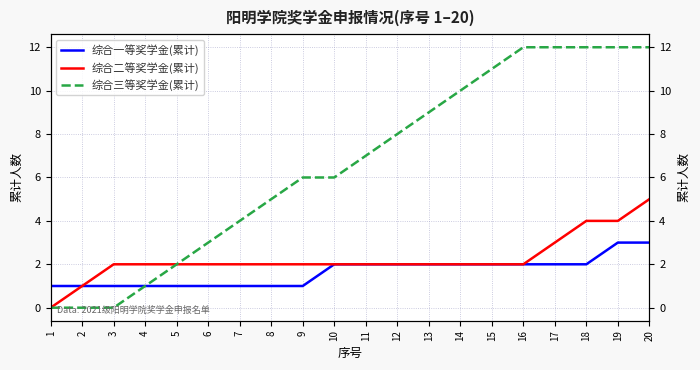

The 综合一等奖学金(累计) series shows 2 at 19. True or false?

False